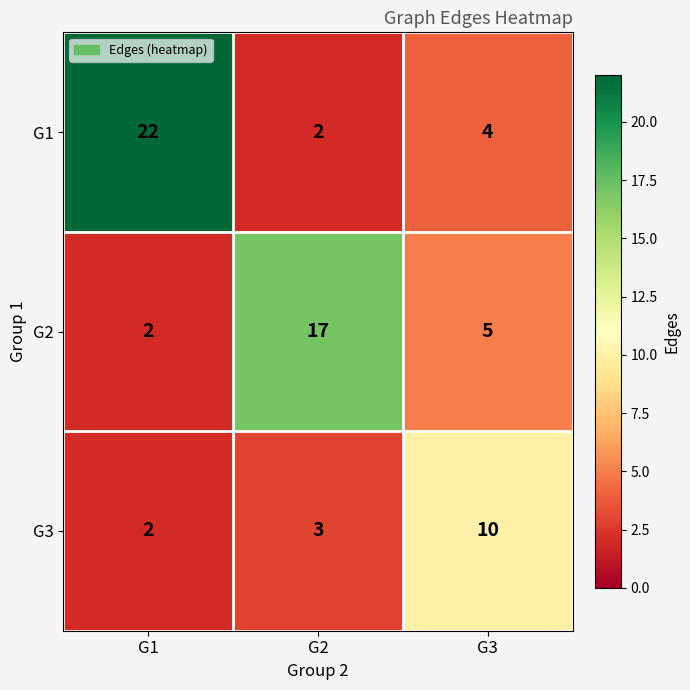

What is the sum of the G3 values at G2 and G1?

5